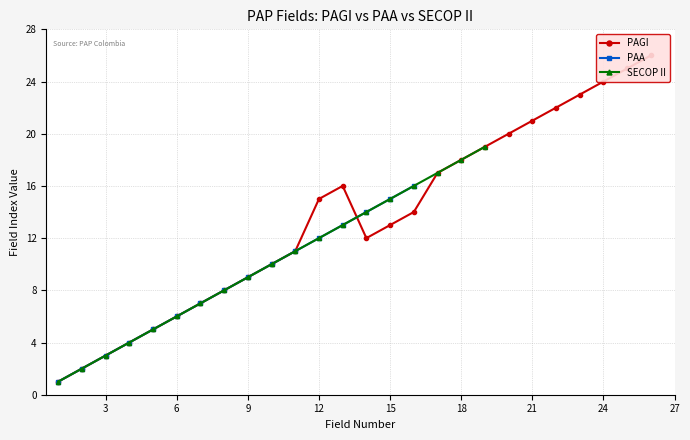

Rank the categories by value from lowest to highest.

1, 2, 3, 4, 5, 6, 7, 8, 9, 10, 11, 14, 15, 16, 12, 13, 17, 18, 19, 20, 21, 22, 23, 24, 25, 26